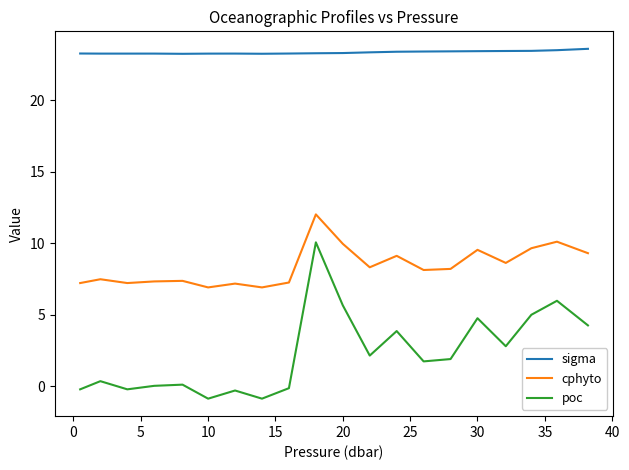

What is the minimum value for poc?

-0.9